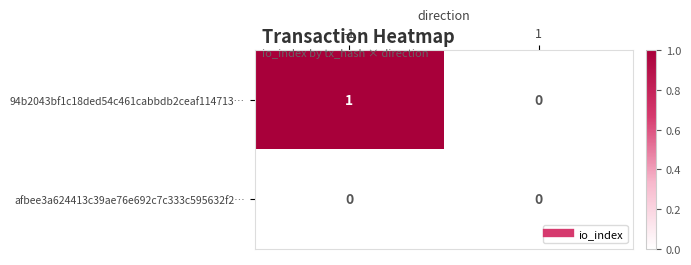

Reading left to right, transcribe all the data shown in this chart.

94b2043bf1c18ded54c461cabbdb2ceaf114713…: -1=1	1=0
afbee3a624413c39ae76e692c7c333c595632f2…: -1=0	1=0